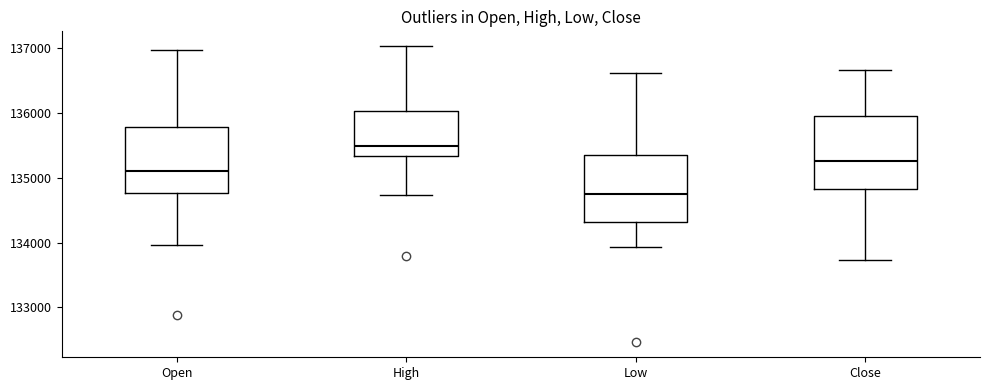

Reading left to right, read every box against the y-axis: the position of its median line, the range the box covers, and the ends of its whiskers. The values are not printed on the chart, so give them approximately, as read against the axis.

Open: median 135100, box 134800 to 135800, whiskers 134000 to 137000
High: median 135500, box 135300 to 136000, whiskers 134700 to 137000
Low: median 134700, box 134300 to 135400, whiskers 133900 to 136600
Close: median 135300, box 134800 to 135900, whiskers 133700 to 136700